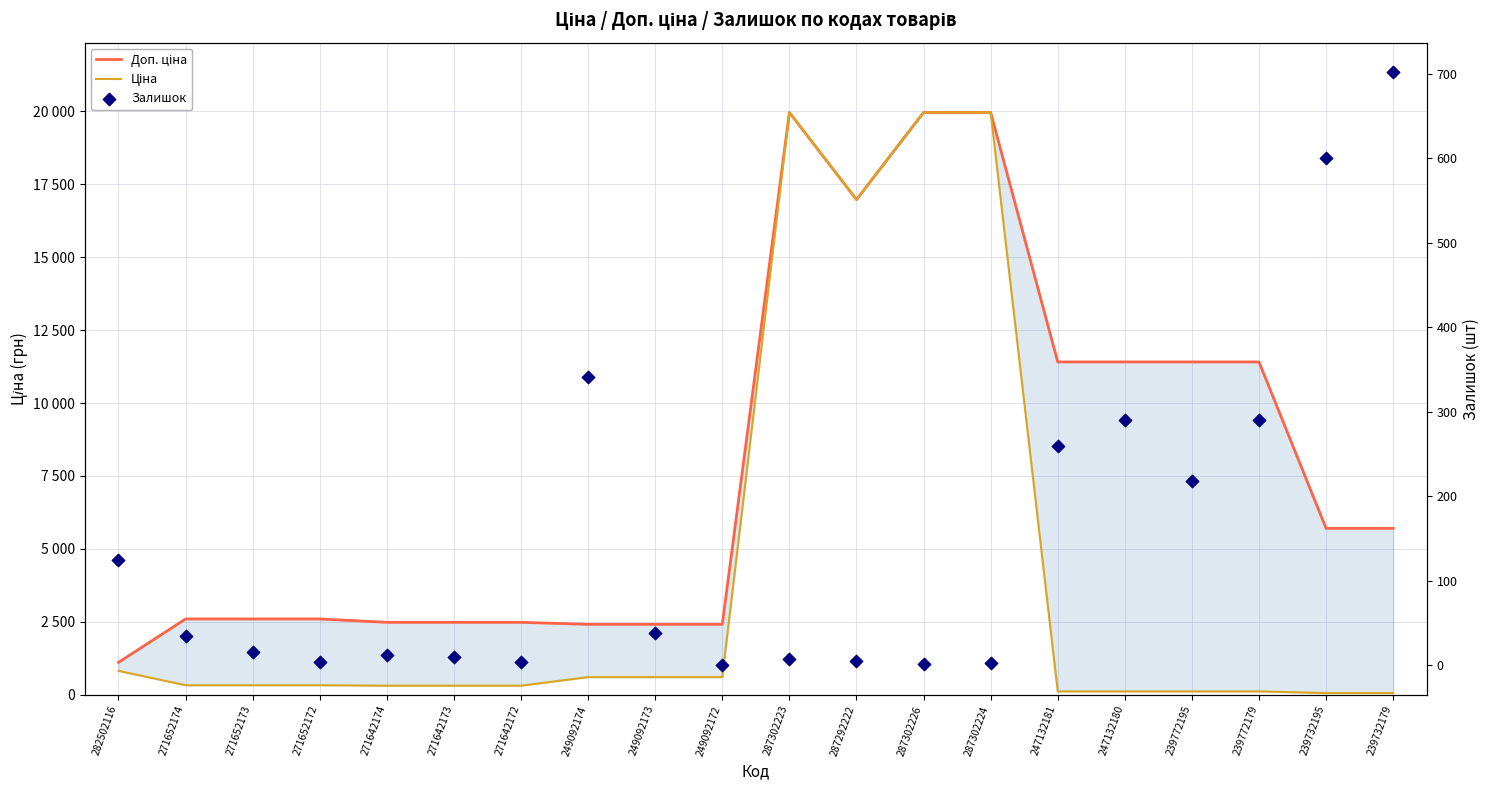

Which series has the largest total across all categories?

Доп. ціна